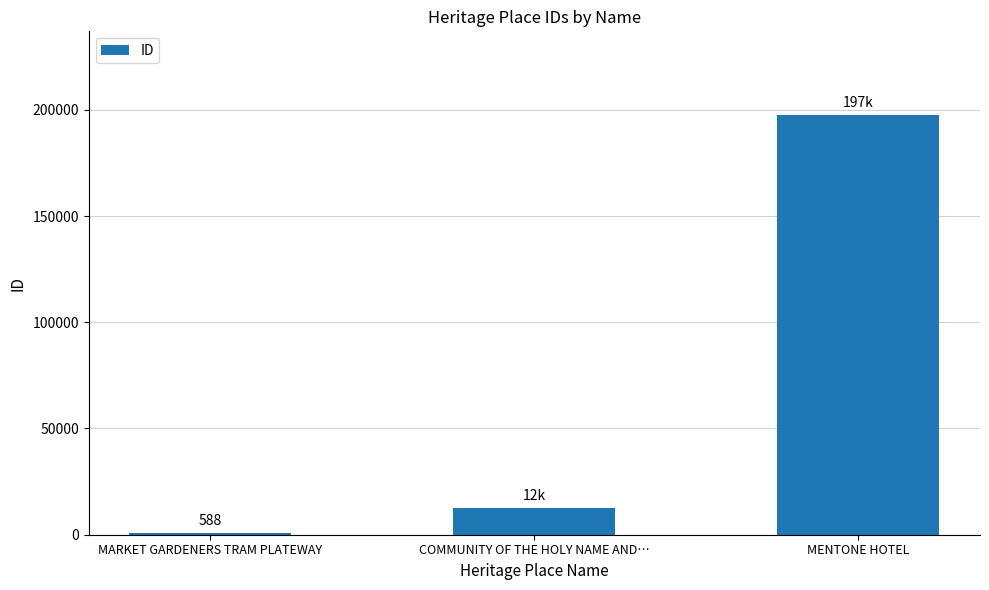

Where is the data nearest to the value 99008?

COMMUNITY OF THE HOLY NAME AND…